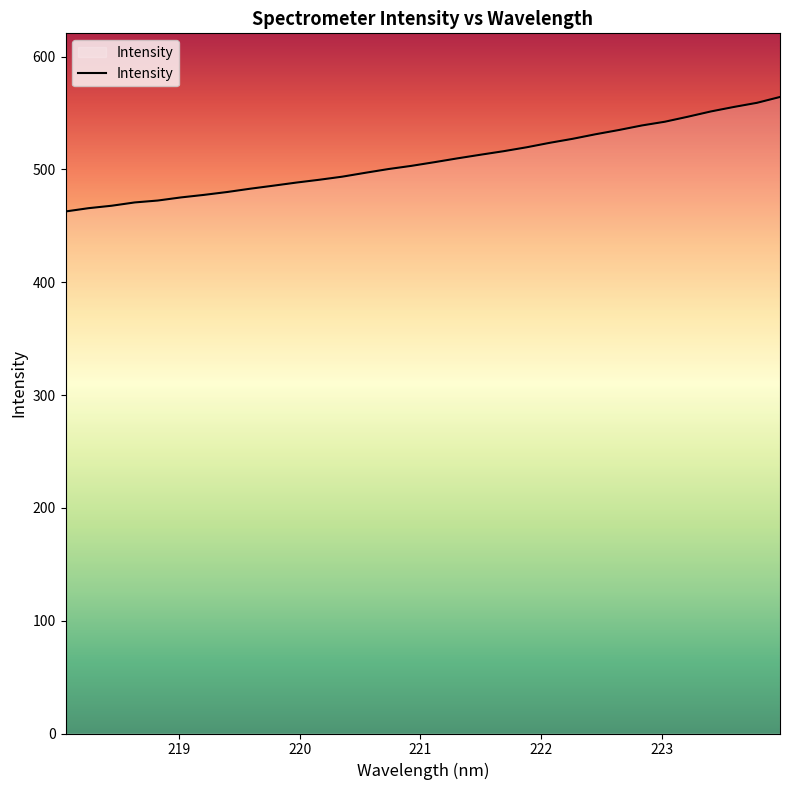

What is the minimum value shown in the chart?

462.7